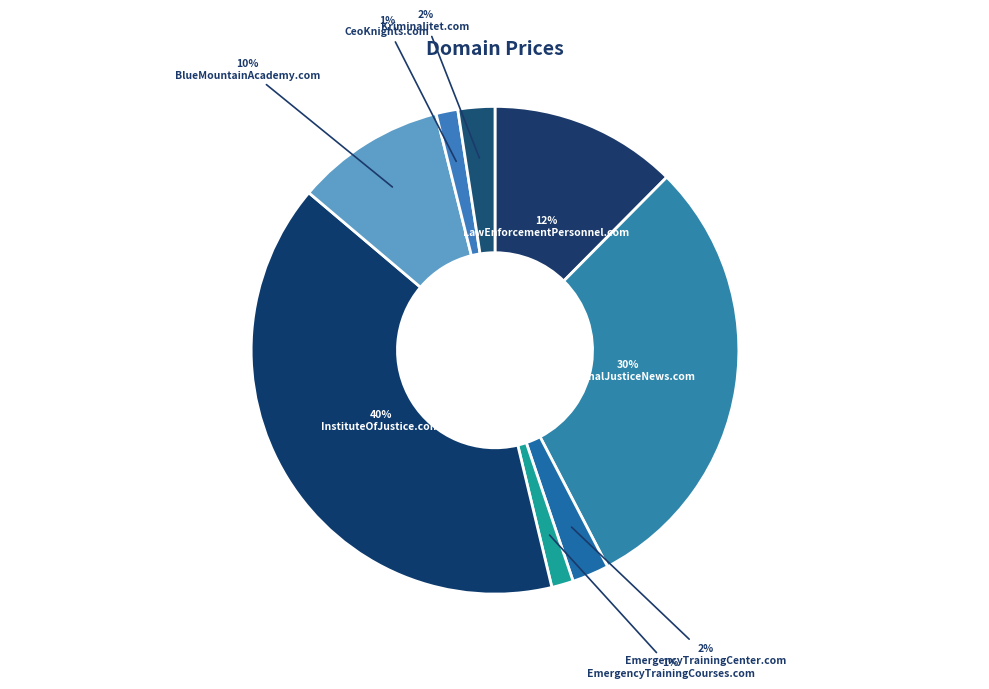

How many segments does this pie chart have?

8